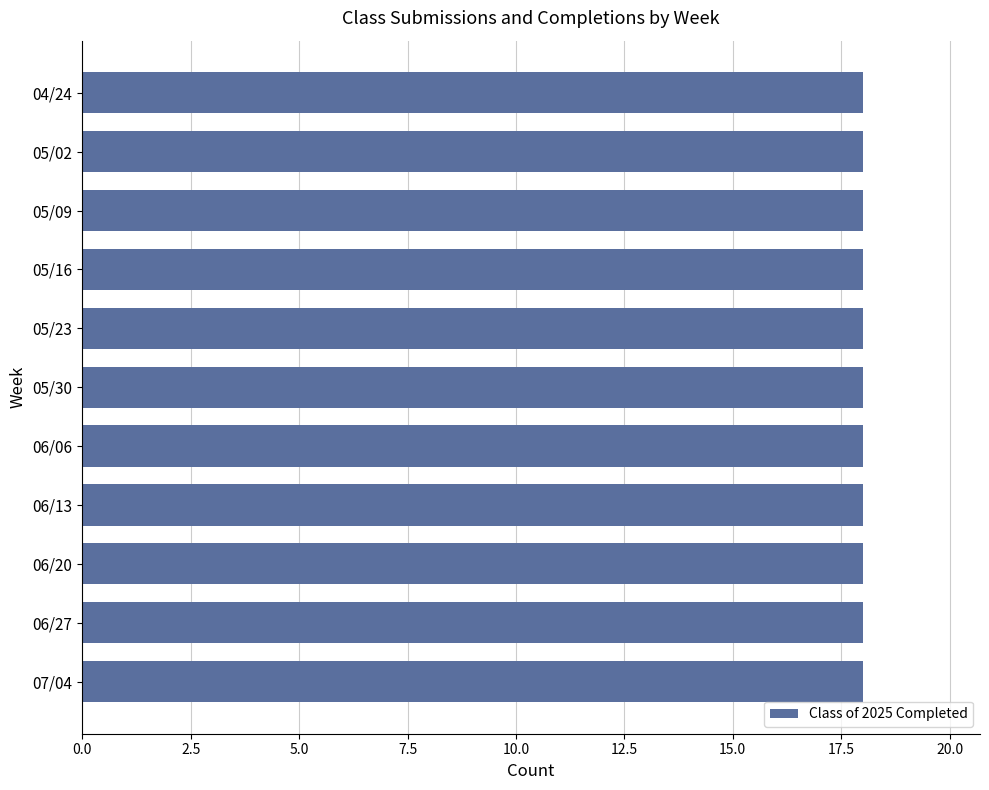

At how many categories does at least one series exceed 8?

11